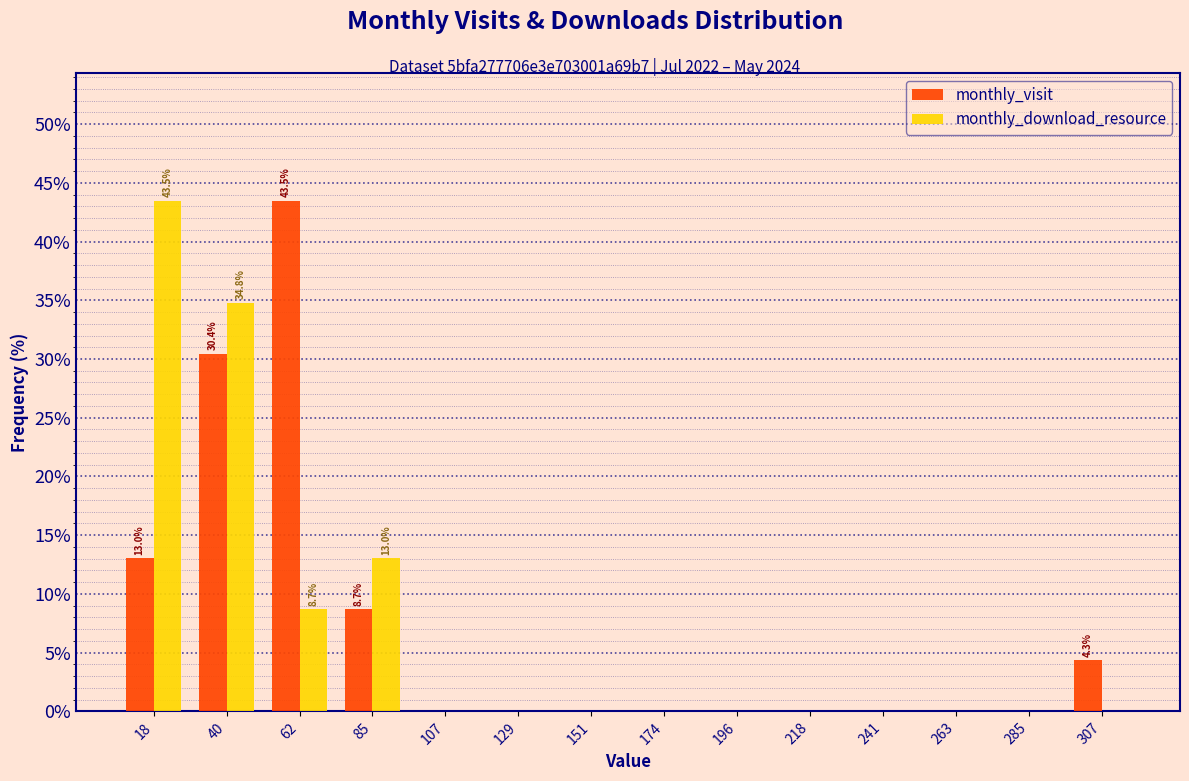

In the monthly_download_resource series, which range on the x-axis has the tallest bar?

5 to 30